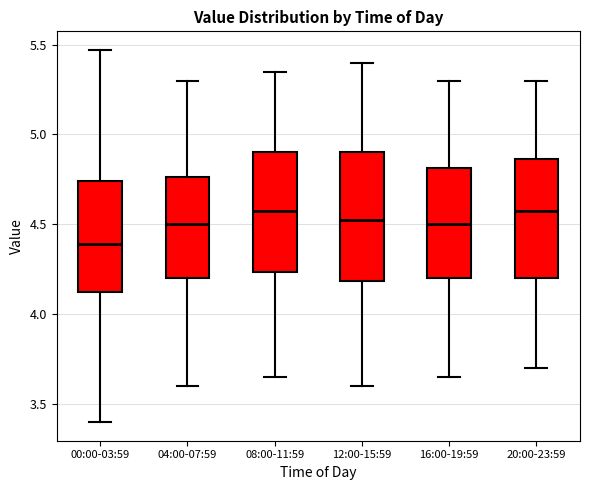

Reading left to right, transcribe this box plot: for each box, give where its median line is, the range the box spans, and where its two whiskers end, as read against the y-axis. The values are not printed on the chart, so give them approximately, as read against the axis.

00:00-03:59: median 4.40, box 4.10 to 4.75, whiskers 3.40 to 5.45
04:00-07:59: median 4.50, box 4.20 to 4.75, whiskers 3.60 to 5.30
08:00-11:59: median 4.60, box 4.25 to 4.90, whiskers 3.65 to 5.35
12:00-15:59: median 4.55, box 4.20 to 4.90, whiskers 3.60 to 5.40
16:00-19:59: median 4.50, box 4.20 to 4.80, whiskers 3.65 to 5.30
20:00-23:59: median 4.60, box 4.20 to 4.85, whiskers 3.70 to 5.30